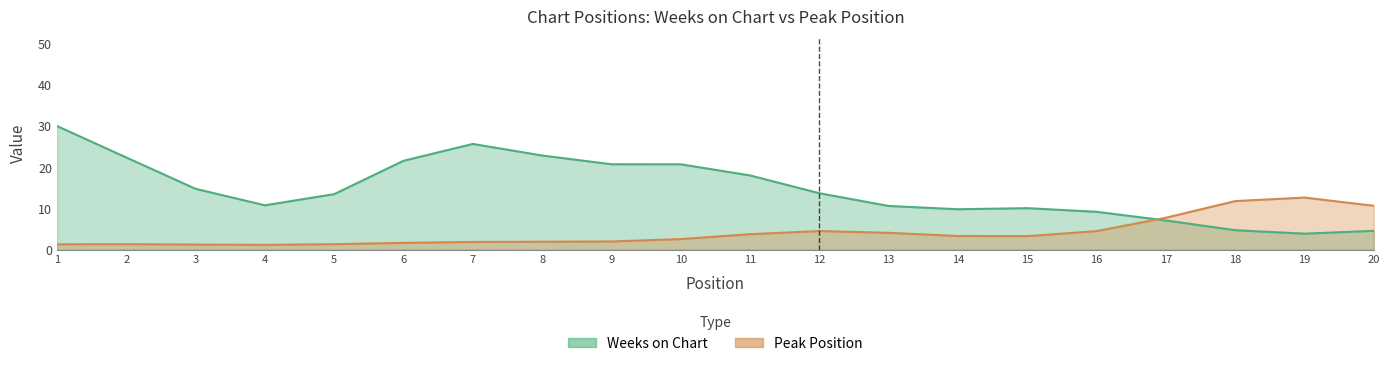

List the series in order of their peak value, lowest first.

Peak Position, Weeks on Chart